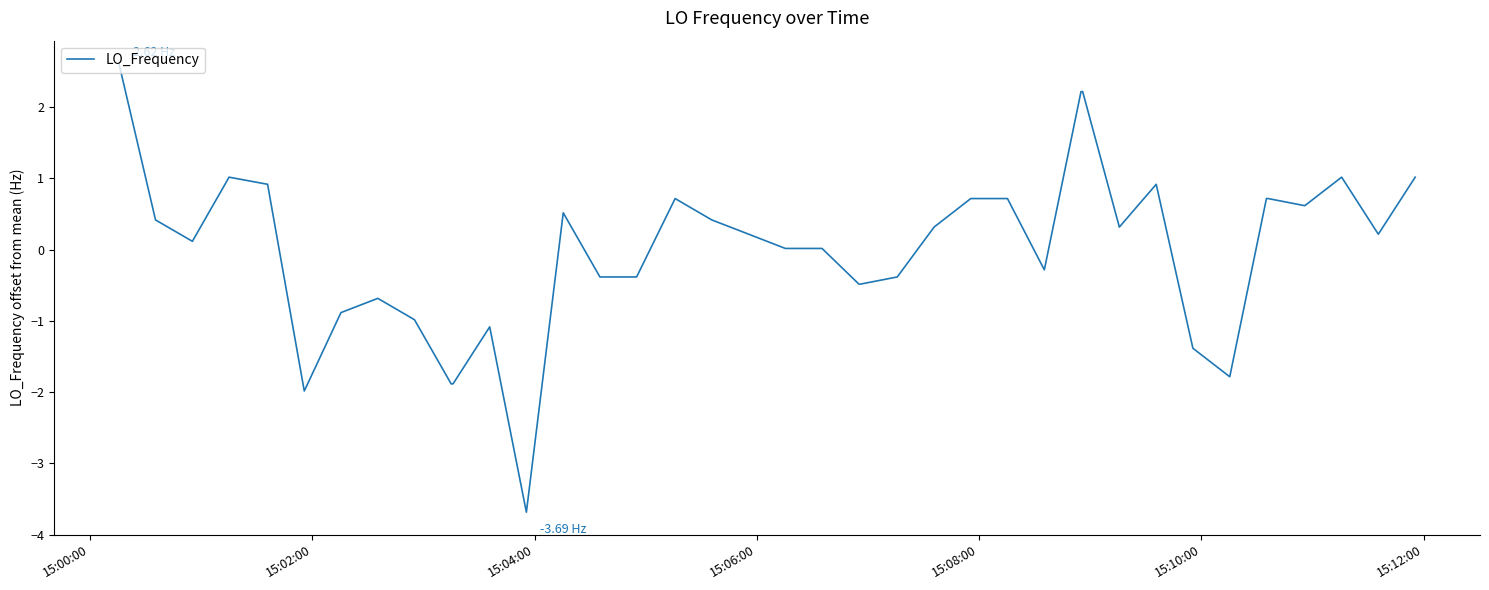

What is the difference between the maximum and minimum values?

6.3